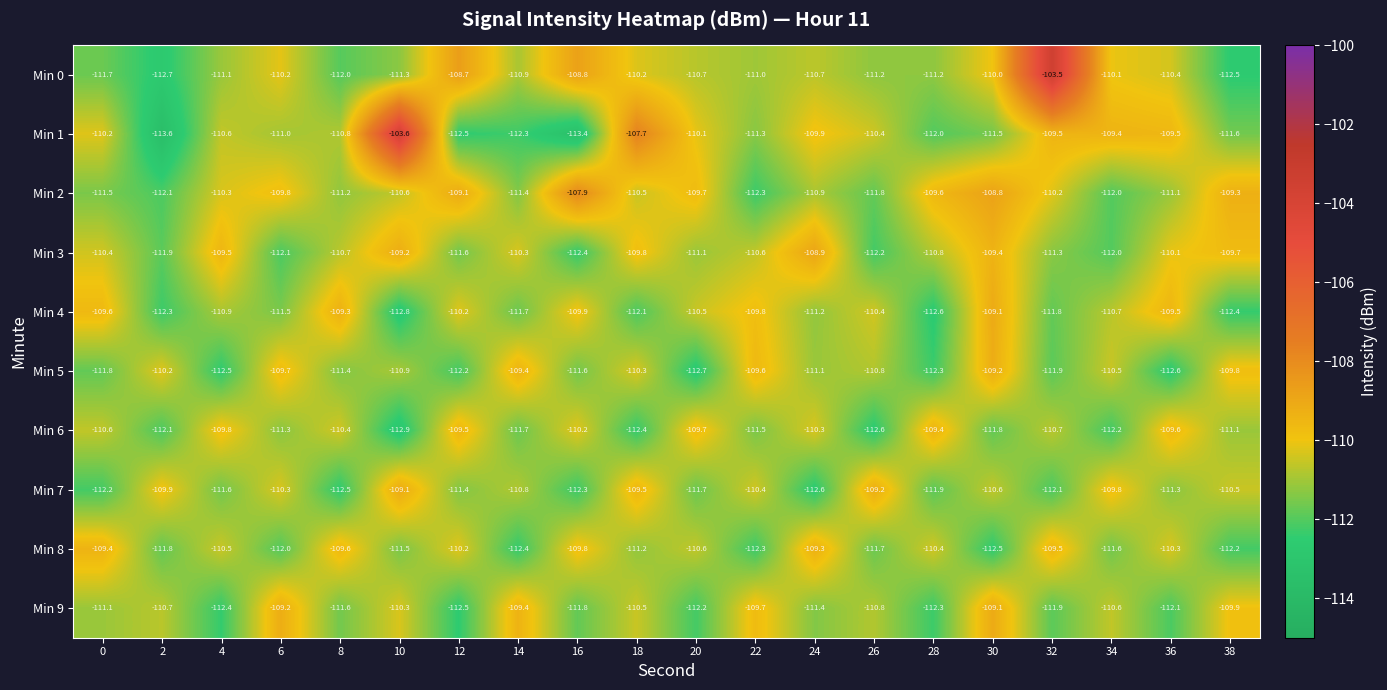

What is the total value across all series at 16?

-1108.1